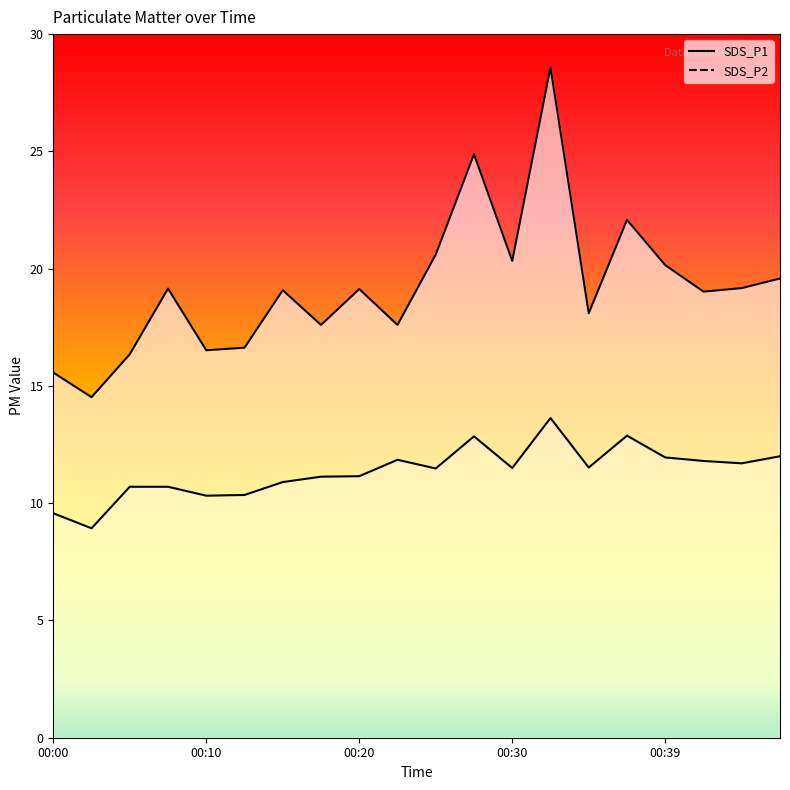

True or false: SDS_P1 and SDS_P2 intersect in this chart.

False